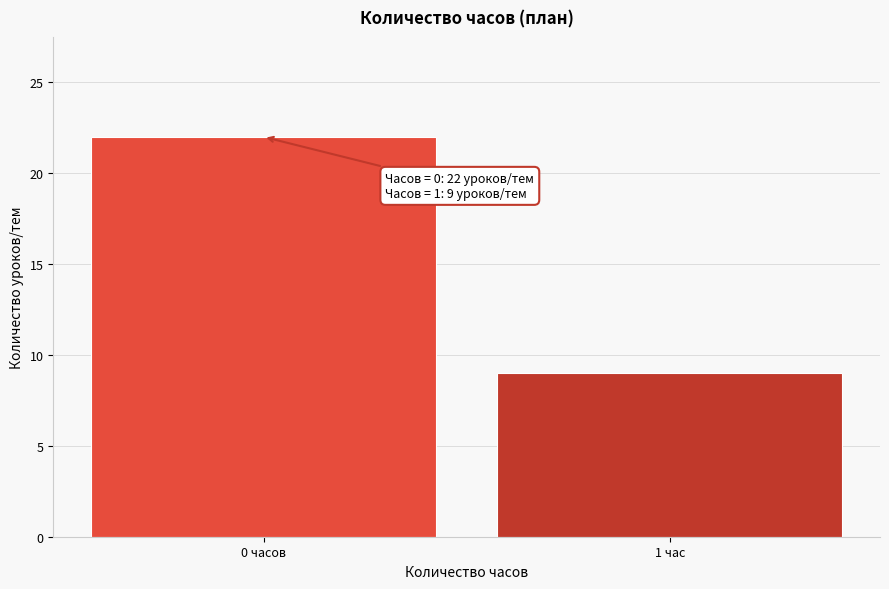

Reading right to left, list all the values displayed in this chart.

9	22